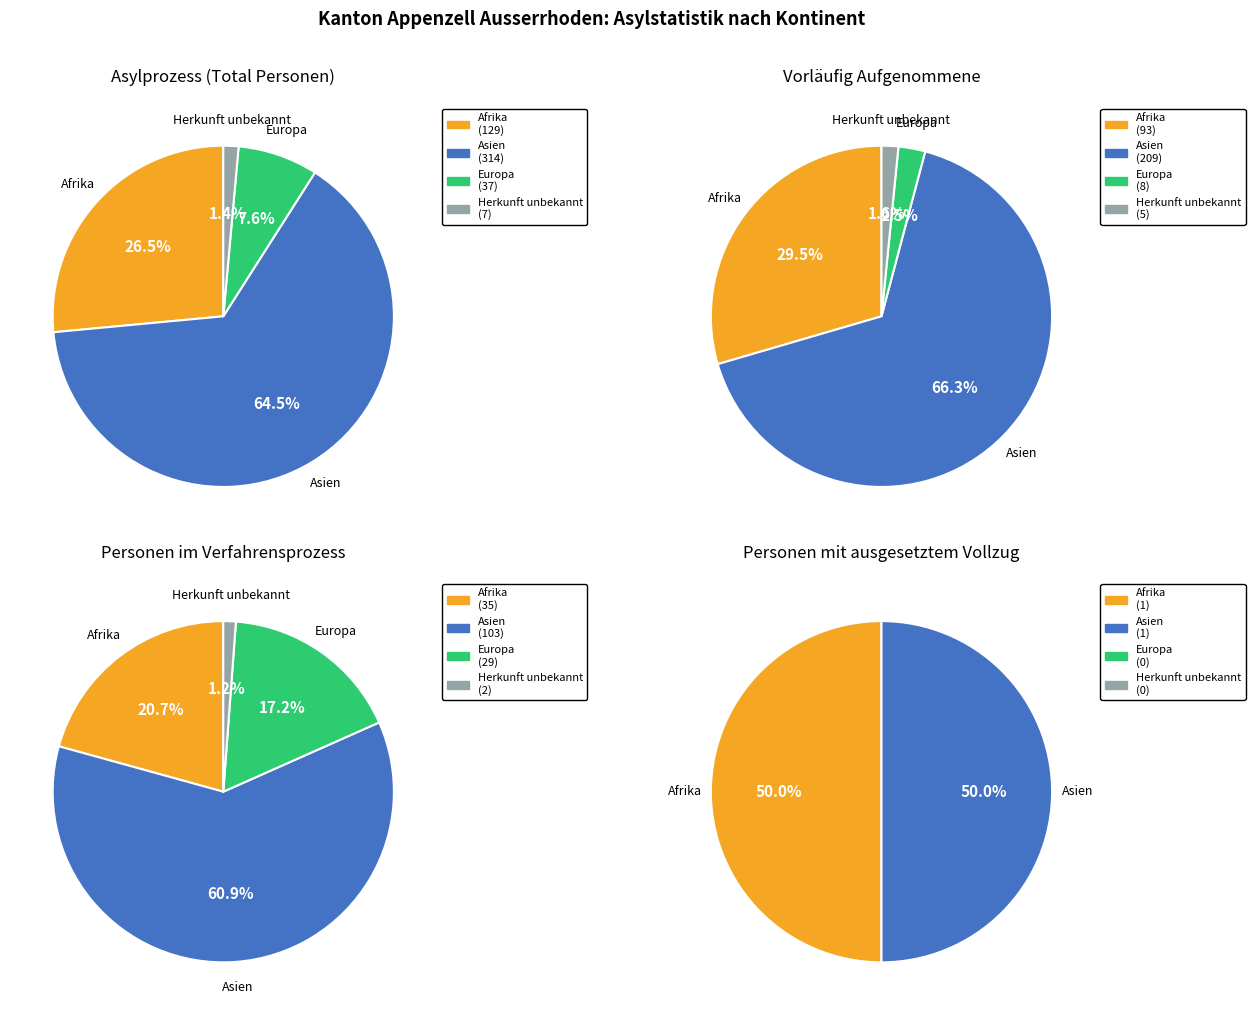

To the nearest percent, what portion does Herkunft unbekannt represent?

1%